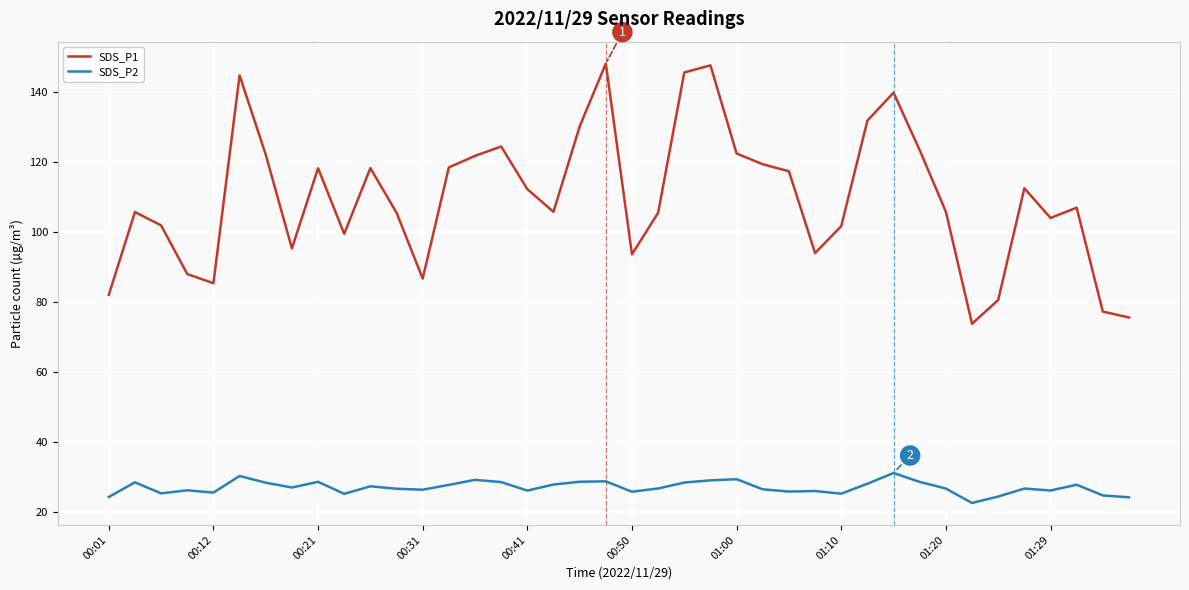

What is the average value of the SDS_P2 series?

27.0